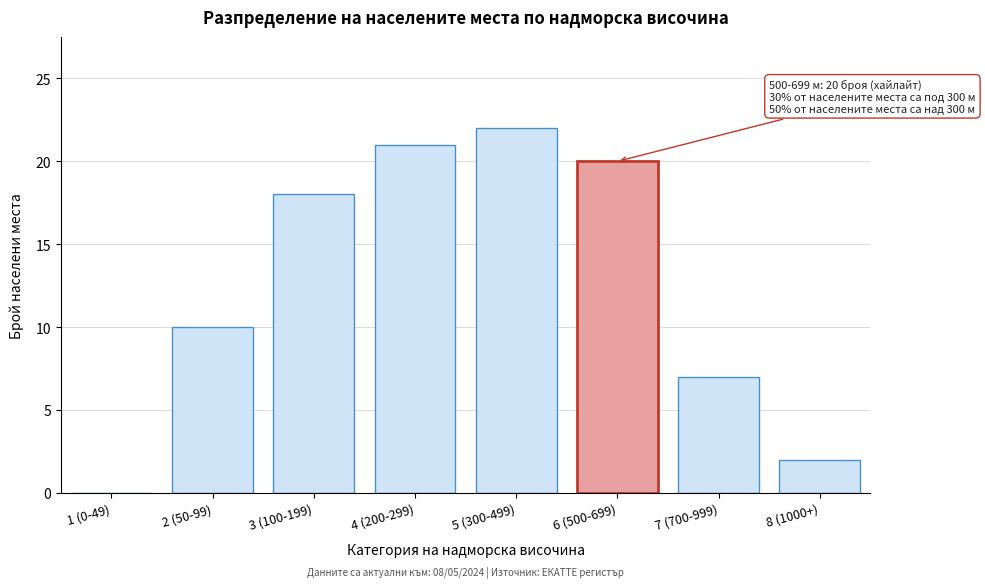

Reading right to left, what are all the values shown in this chart?

8 (1000+)=2	7 (700-999)=7	6 (500-699)=20	5 (300-499)=22	4 (200-299)=21	3 (100-199)=18	2 (50-99)=10	1 (0-49)=0